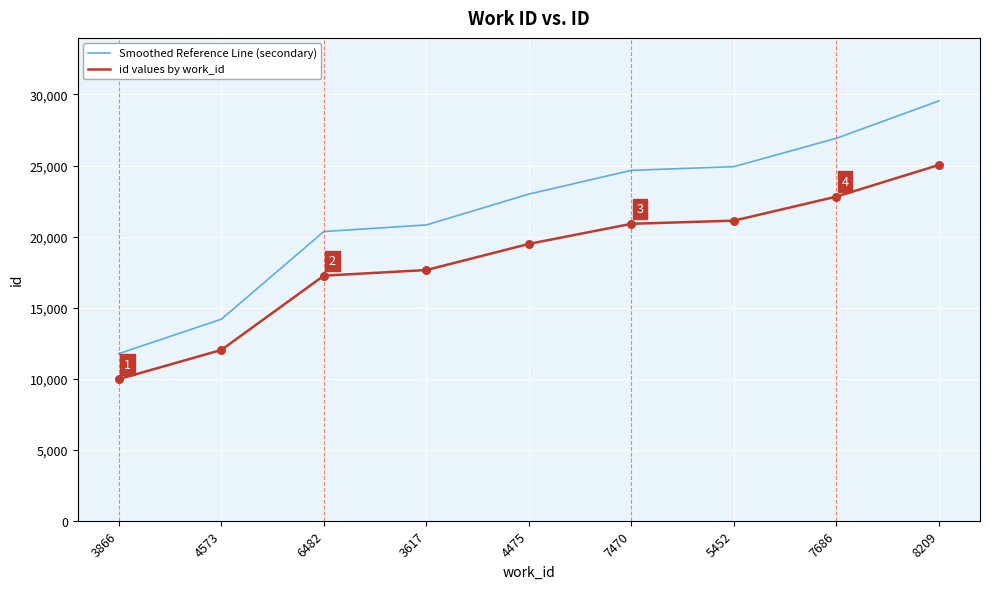

At how many categories does at least one series exceed 11297?

9